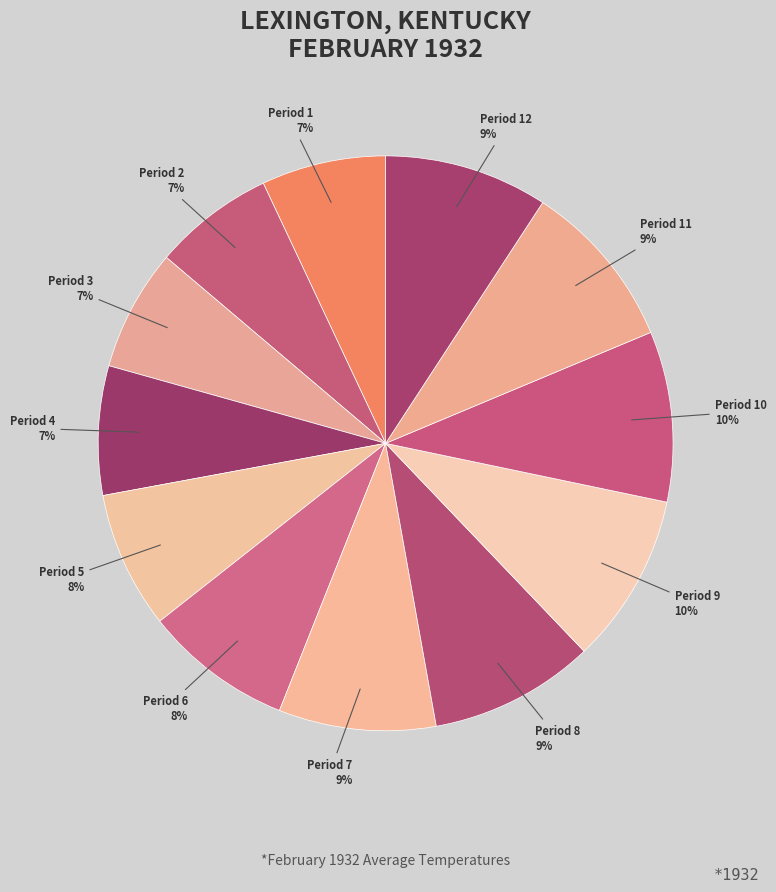

How many slices are in this pie chart?

12